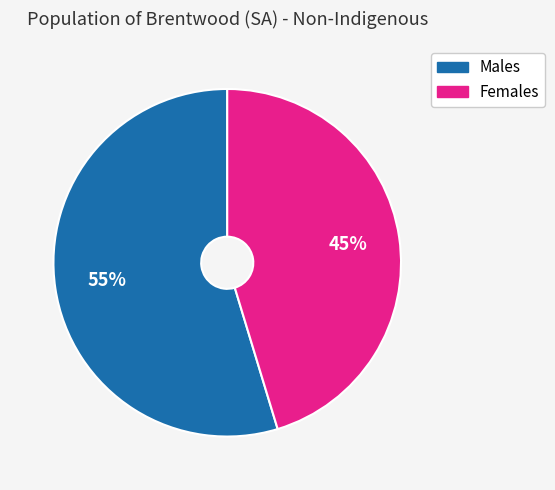

The Males slice represents 55% of the pie. True or false?

True